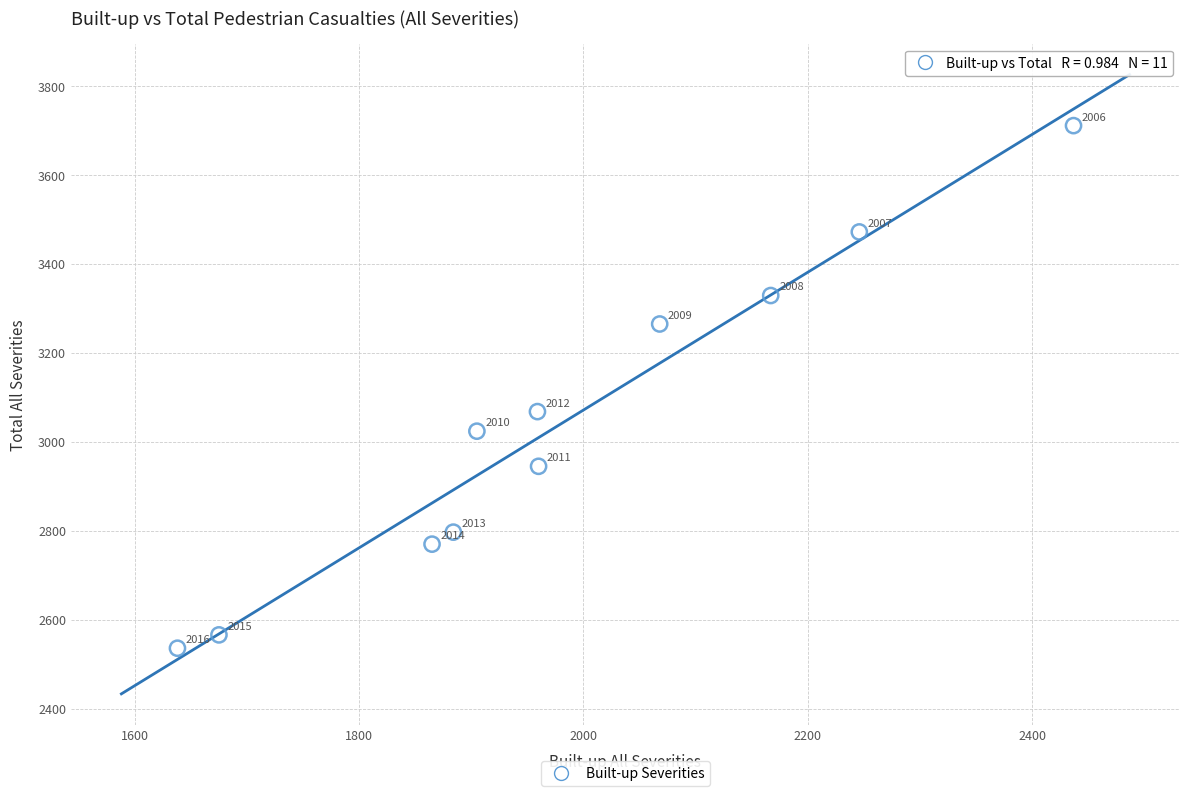

What is the average X value?

1982